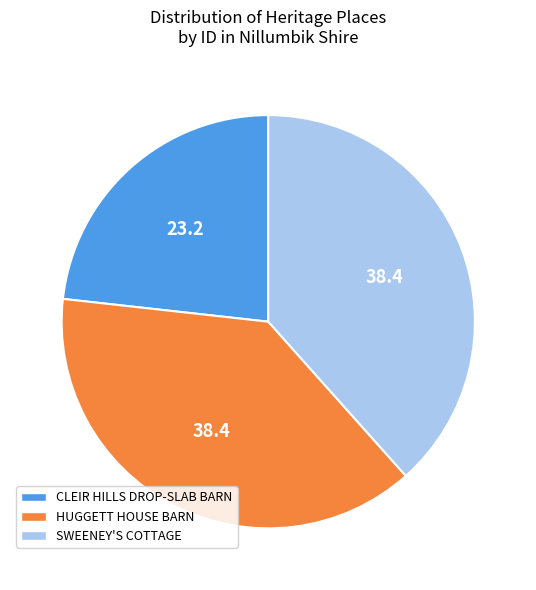

Does any single category account for the majority?

No